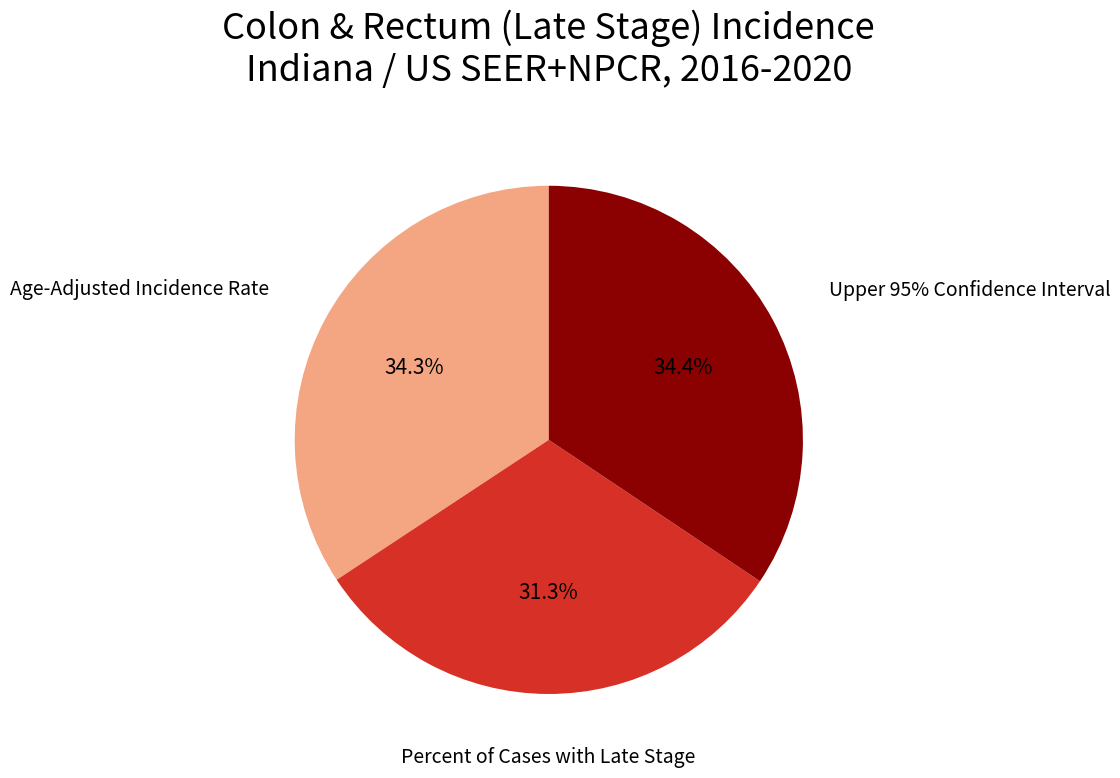

What percentage is the Percent of Cases with Late Stage slice, to the nearest percent?

31%